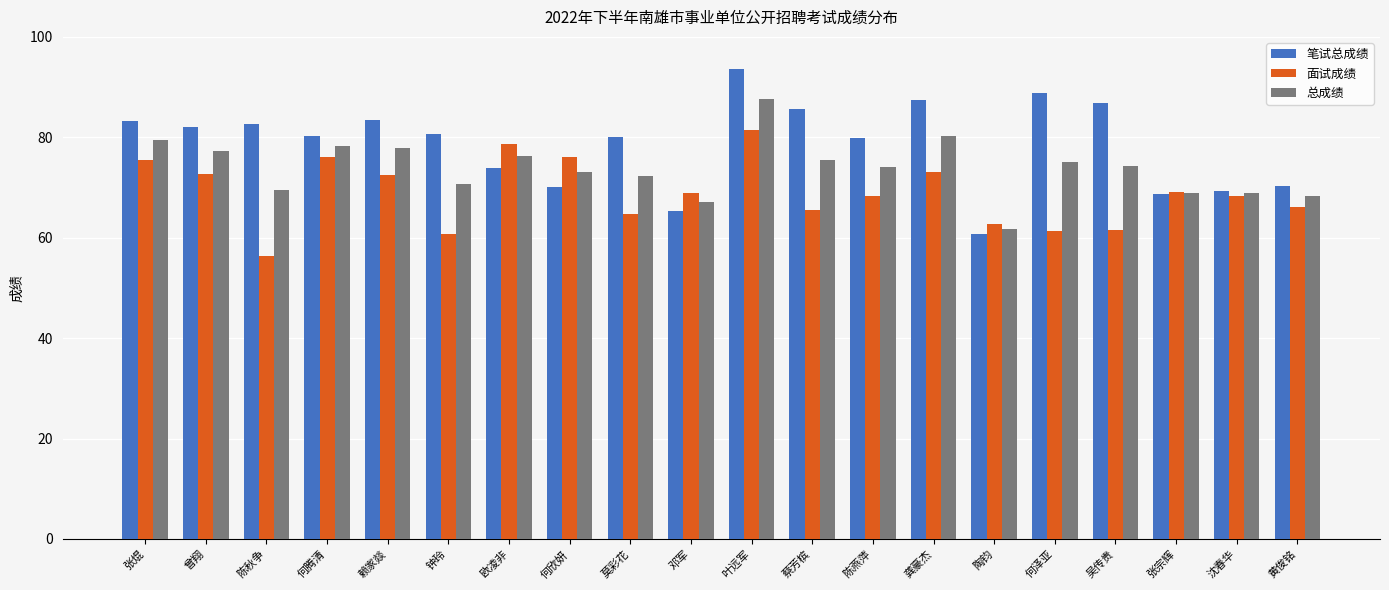

The value of 笔试总成绩 at 张焜 is 135.5. True or false?

False